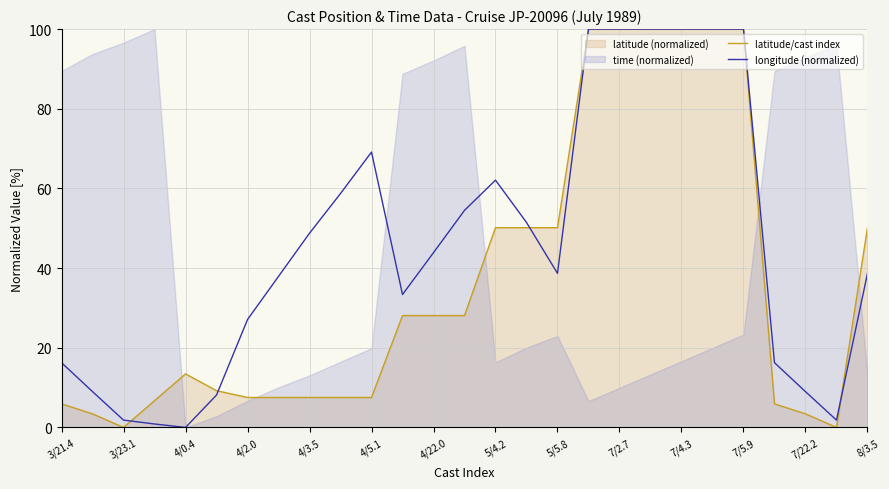

Is it true that longitude (normalized) equals 79.5 at 4/3.5?

False